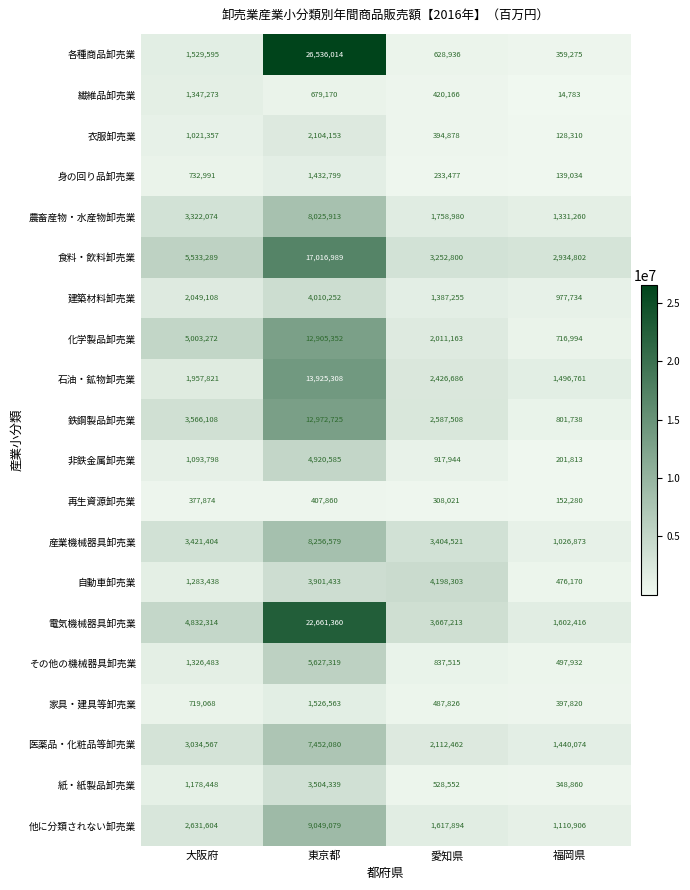

Between 東京都 and 愛知県, which series saw the biggest shift?

各種商品卸売業